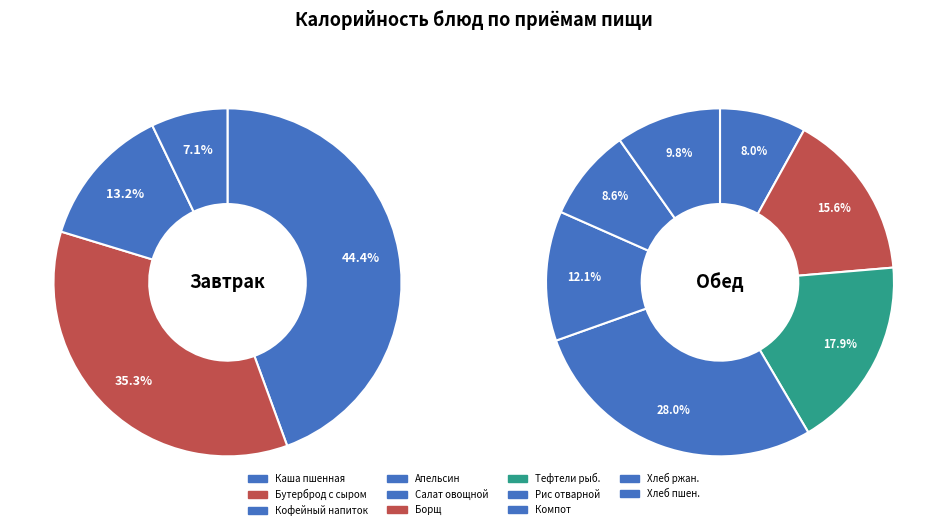

To the nearest percent, what percentage of the pie is Рис отварной?

16%